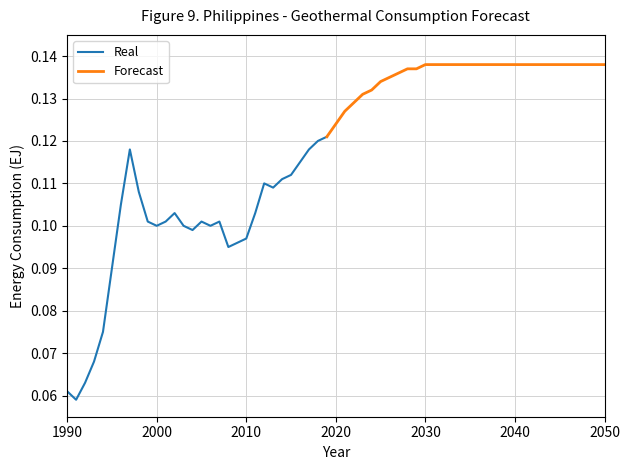

True or false: the data shows 0.1 at 2020.

False